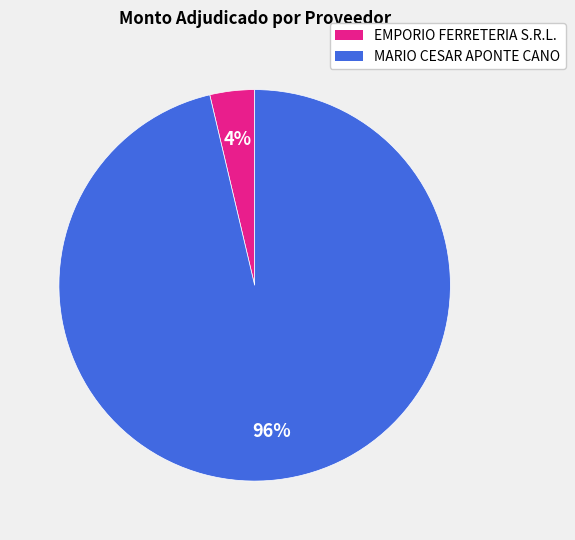

What is the smallest slice in the pie chart?

EMPORIO FERRETERIA S.R.L.